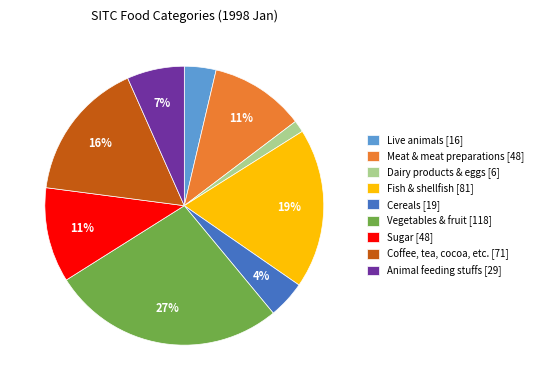

True or false: Coffee, tea, cocoa, etc. accounts for 16% of the total.

True